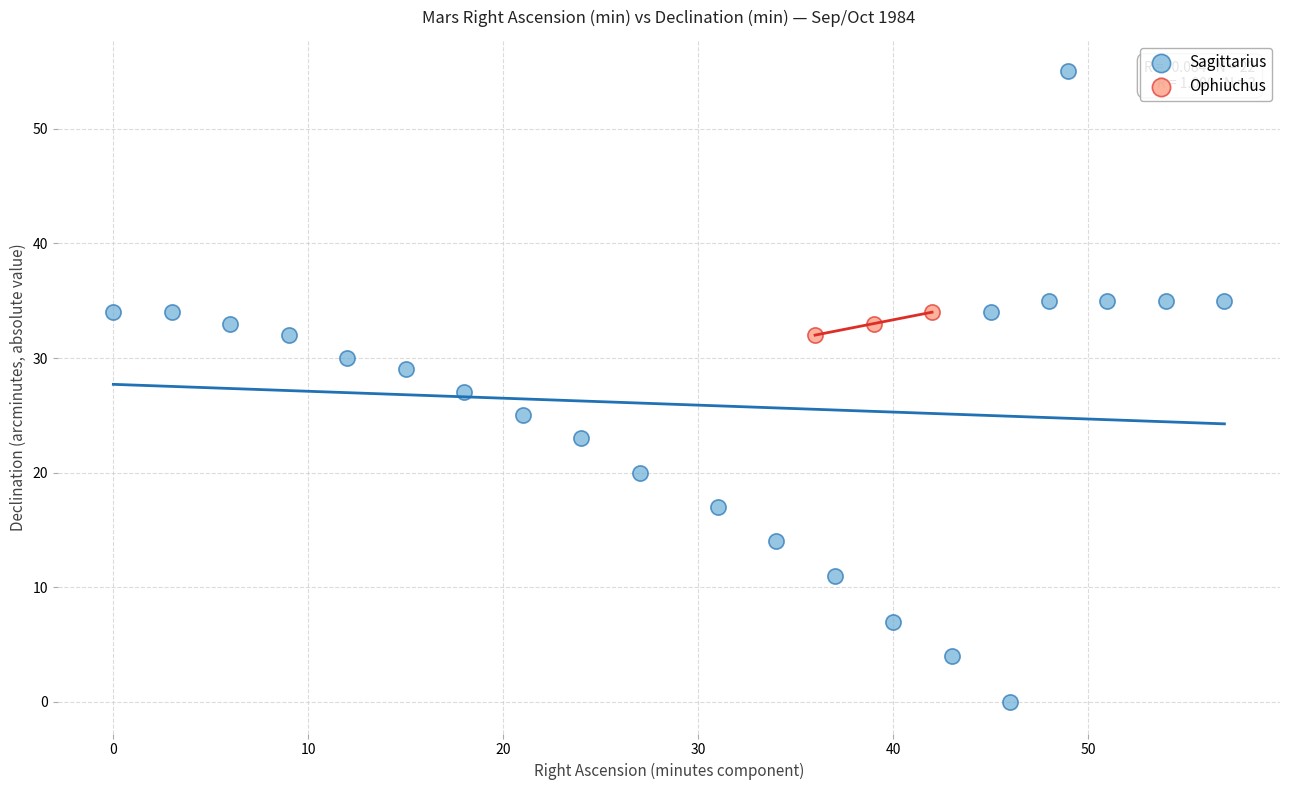

Which series contains the highest Y value?

Sagittarius